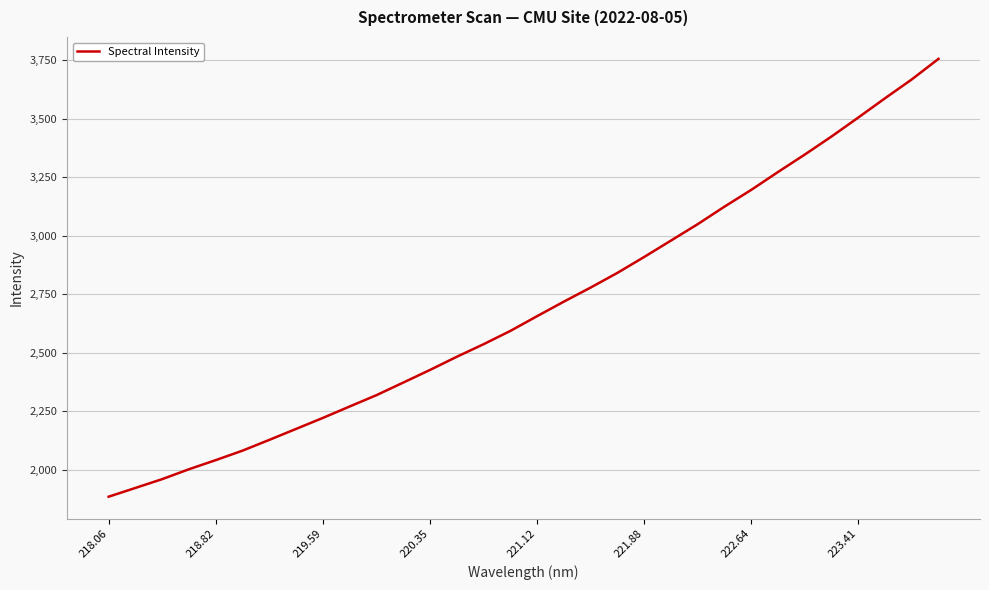

What is the maximum value shown in the chart?

3756.6